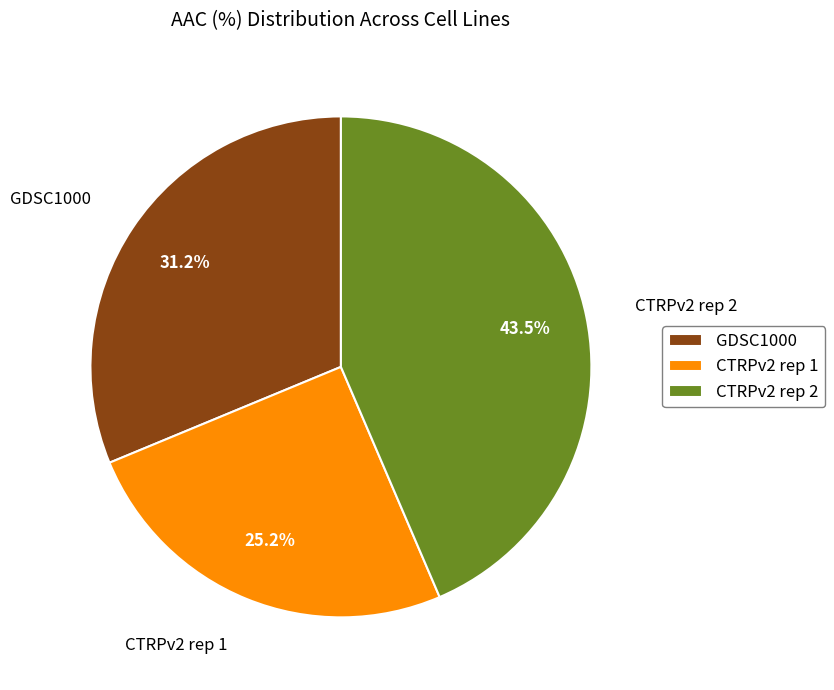

Which has a higher value, CTRPv2 rep 1 or GDSC1000?

GDSC1000